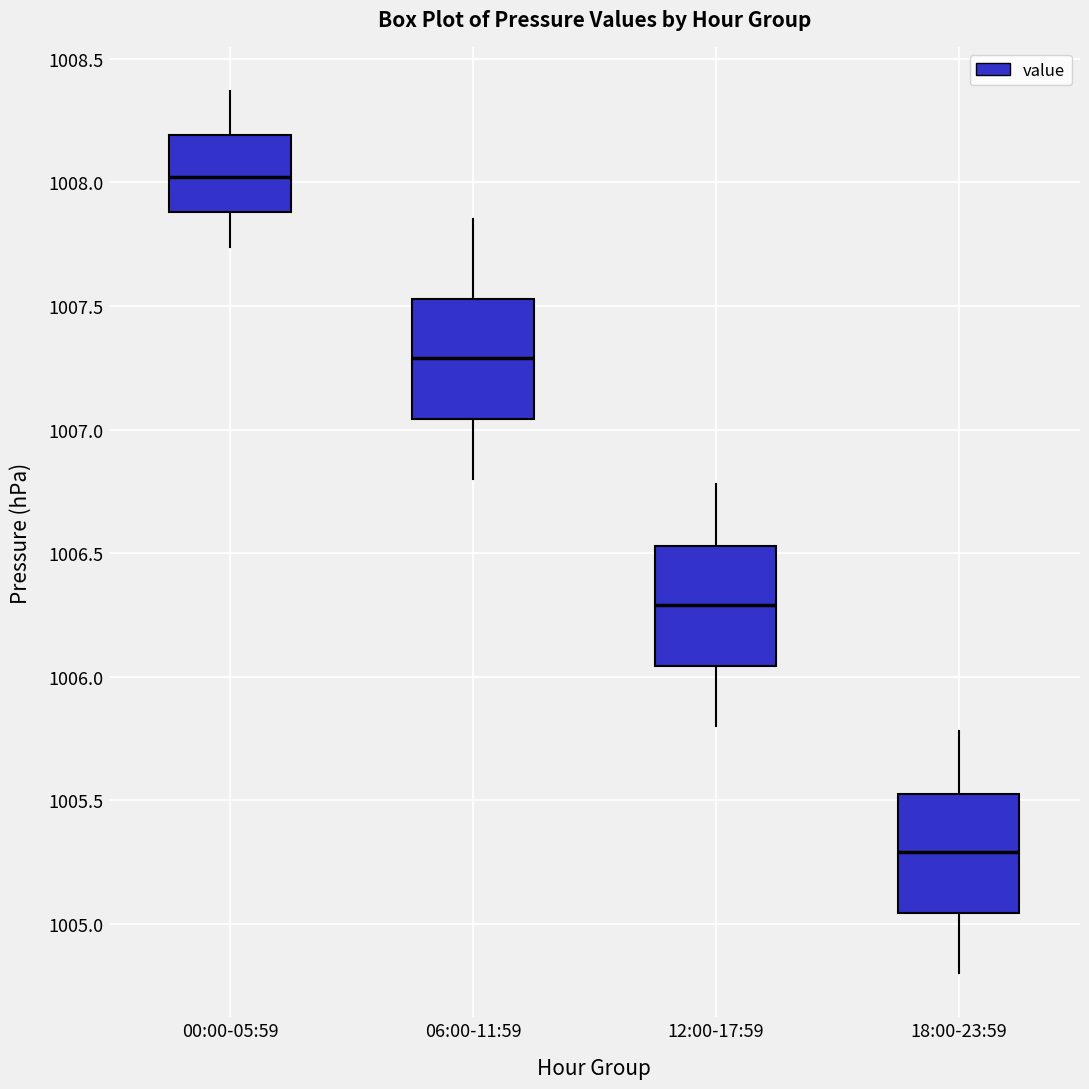

Where is the upper edge of the box for 18:00-23:59 on the y-axis? The values are not printed on the chart, so give them approximately, as read against the axis.

1005.55